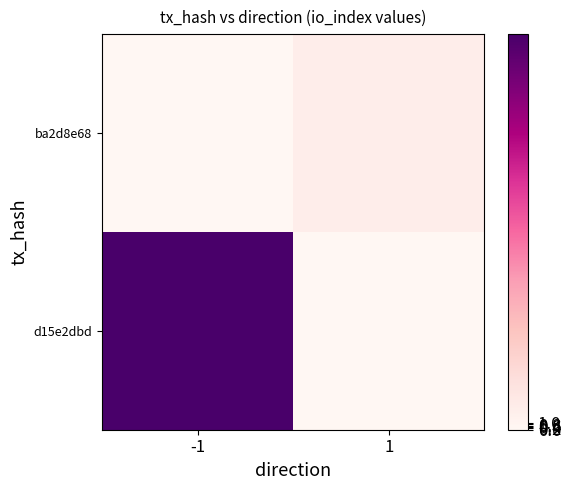

Reading right to left, list all the values displayed in this chart.

d15e2dbd: 1=0	-1=58
ba2d8e68: 1=3	-1=0